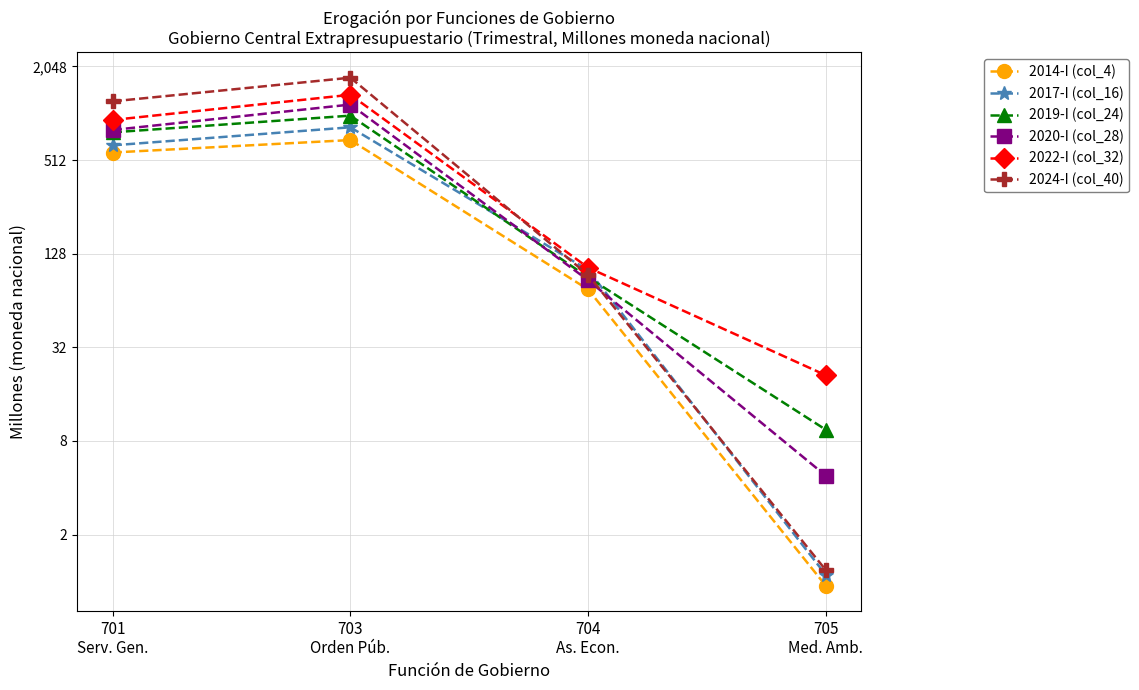

The 2024-I (col_40) series shows 2812.9 at 703
Orden Púb.. True or false?

False